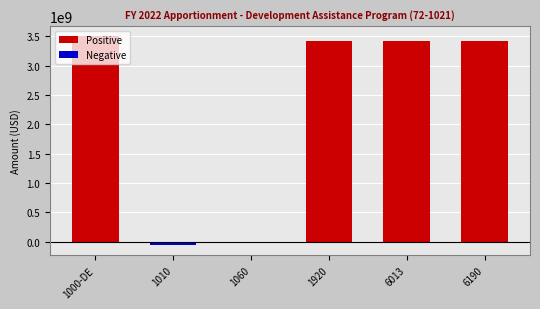

What is the greatest value displayed?

3500000000